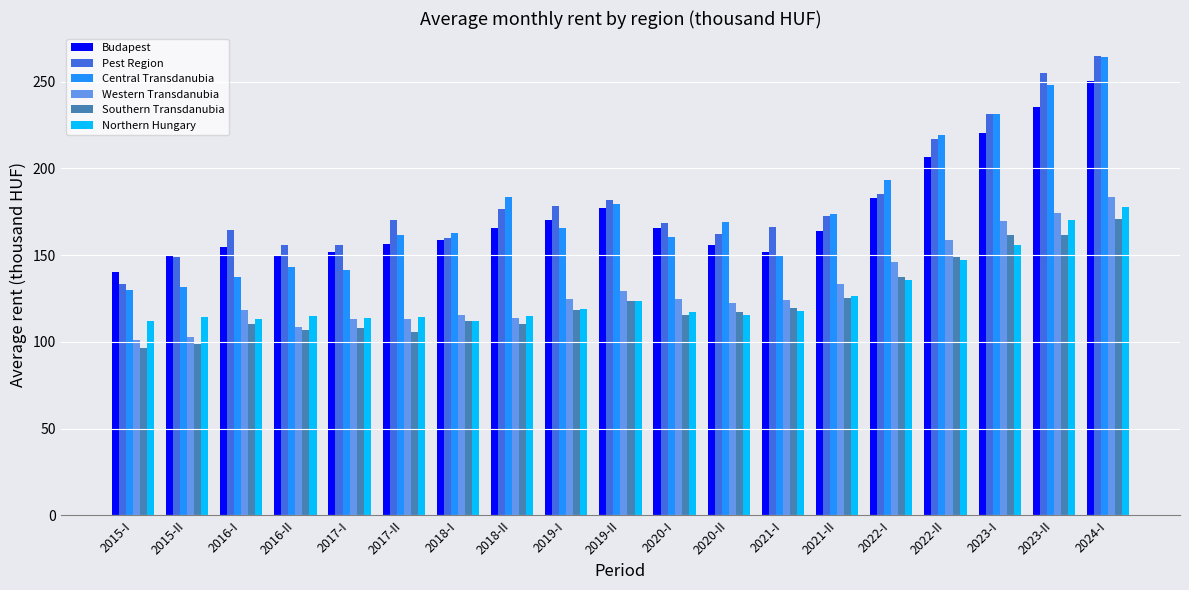

How many groups of bars are there?

19